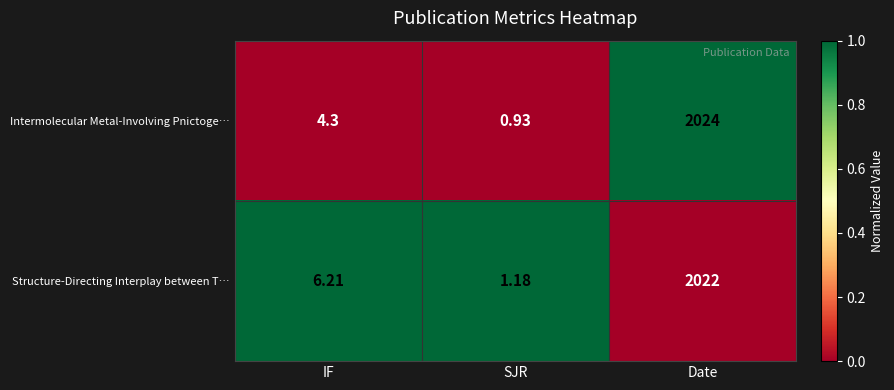

At which category is the sum across all series the highest?

Date